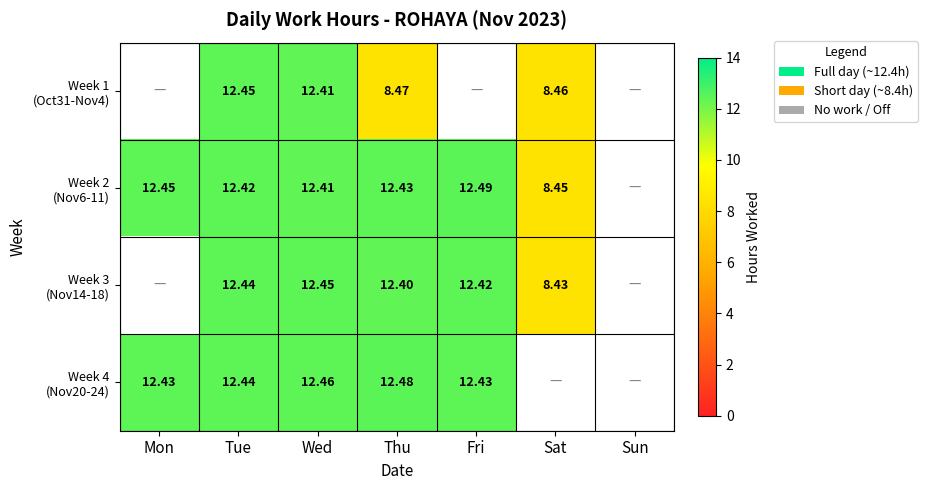

True or false: Week 2 (Nov6-11) has a value of 8.4 at Sat.

True